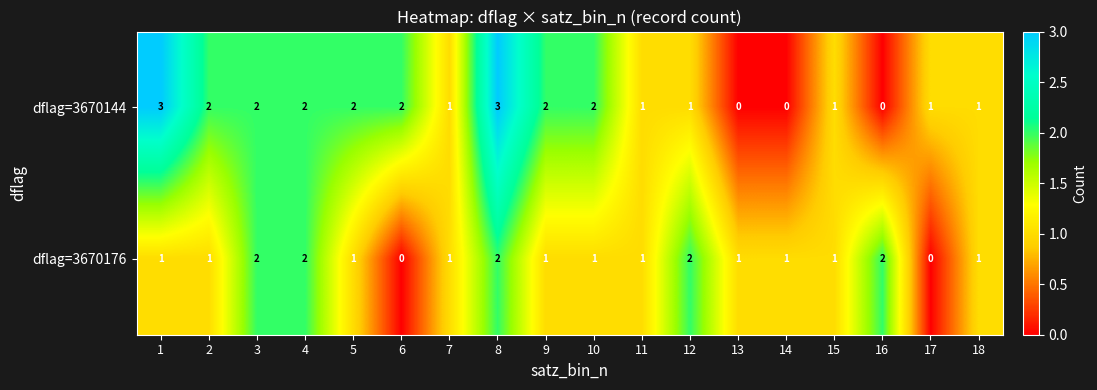

How many dflag=3670144 values are between 1 and 2?

13